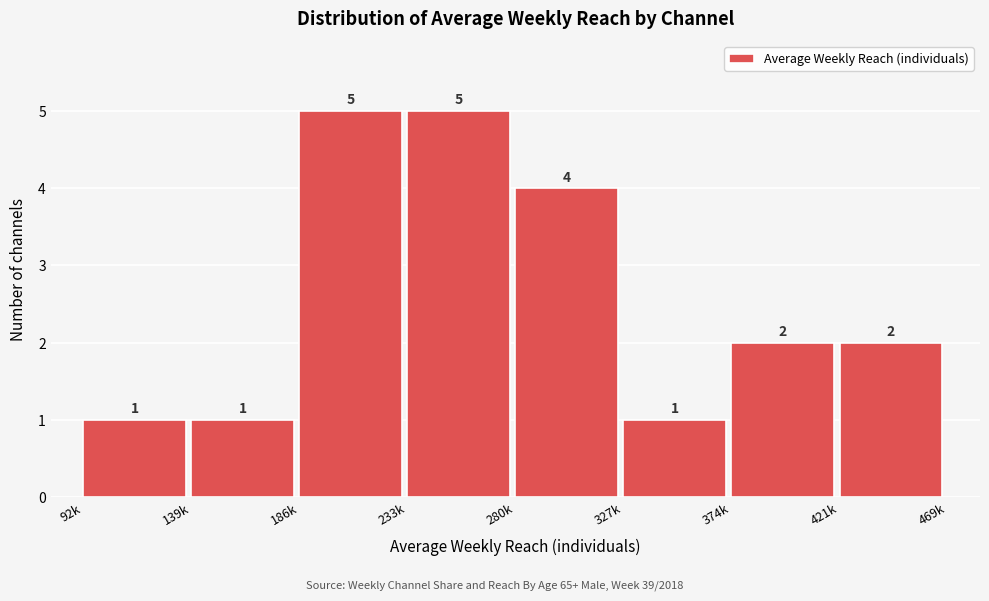

Reading left to right, list all the values displayed in this chart.

1	1	5	5	4	1	2	2